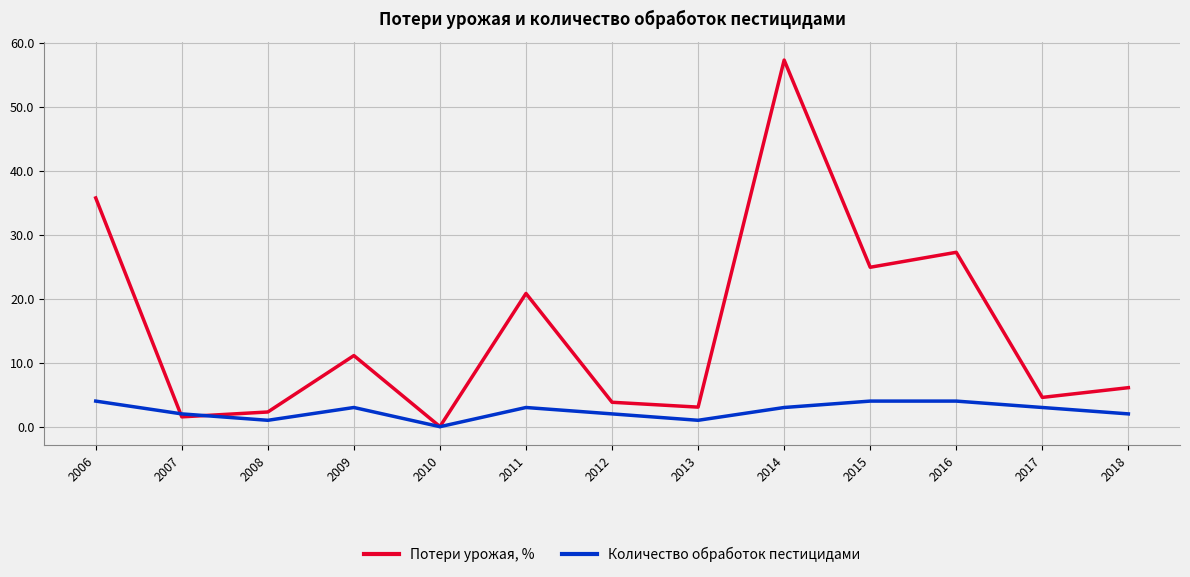

Between which two adjacent categories do Количество обработок пестицидами and Потери урожая, % first intersect?

2006 and 2007